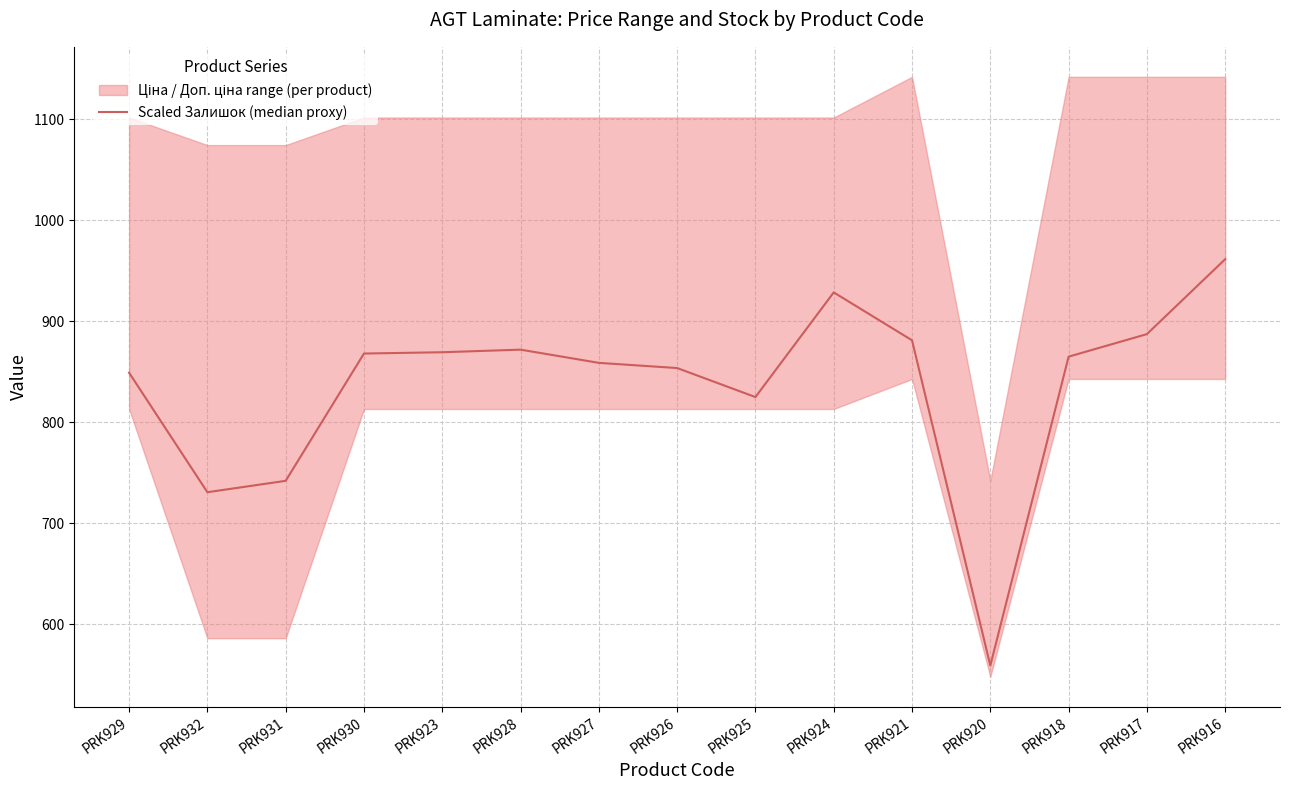

What is the difference between the second highest and minimum values?

369.7